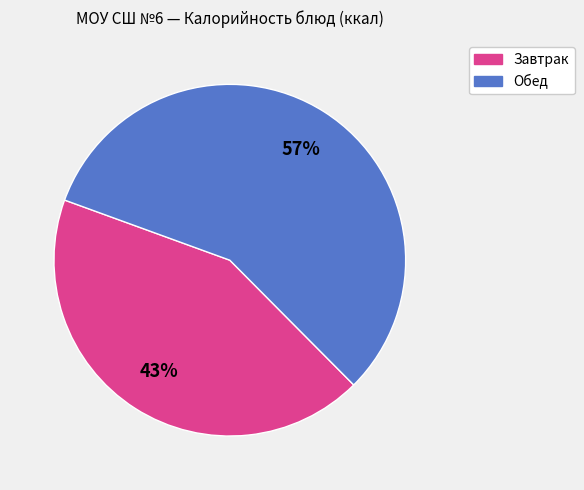

To the nearest percent, what is the difference between the largest and smallest slice percentages?

14%